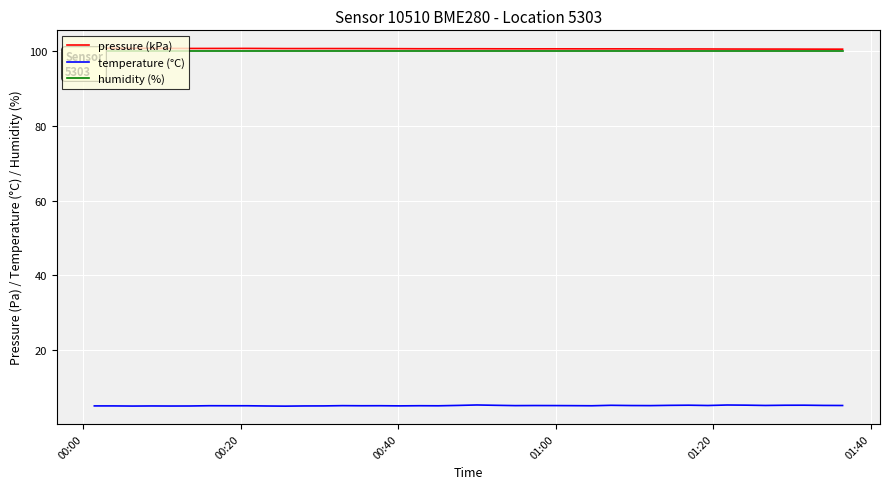

True or false: temperature (°C) and pressure (kPa) intersect in this chart.

False